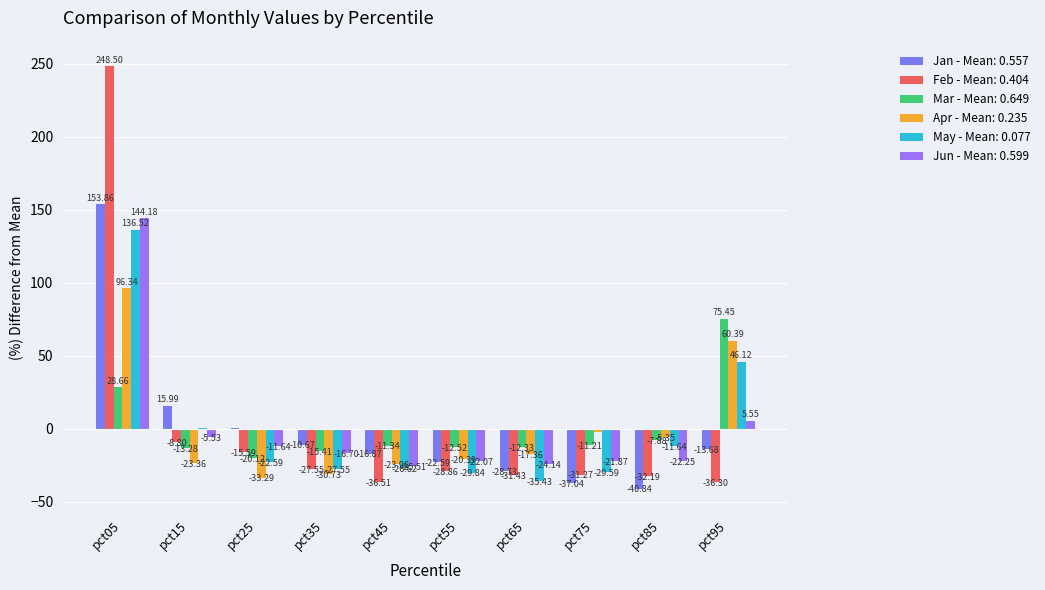

At which category is the sum across all series the highest?

pct05